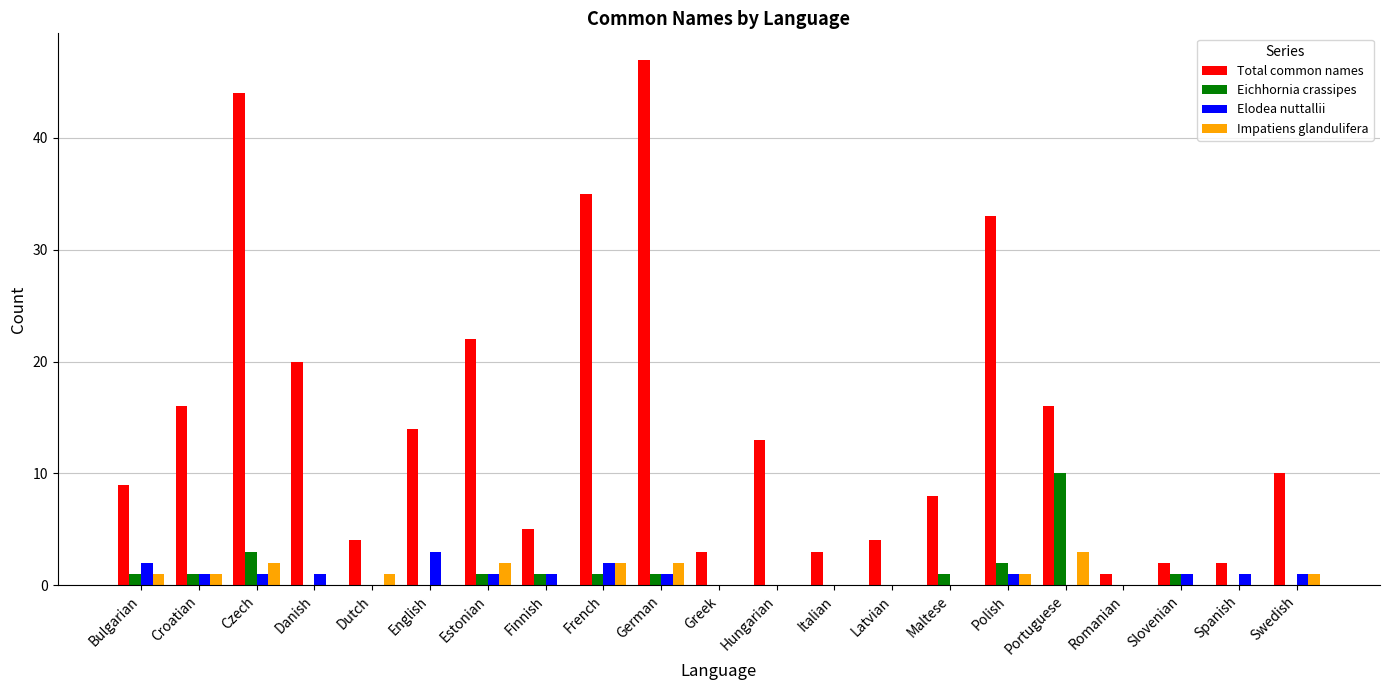

True or false: Elodea nuttallii has a value of -2 at Portuguese.

False